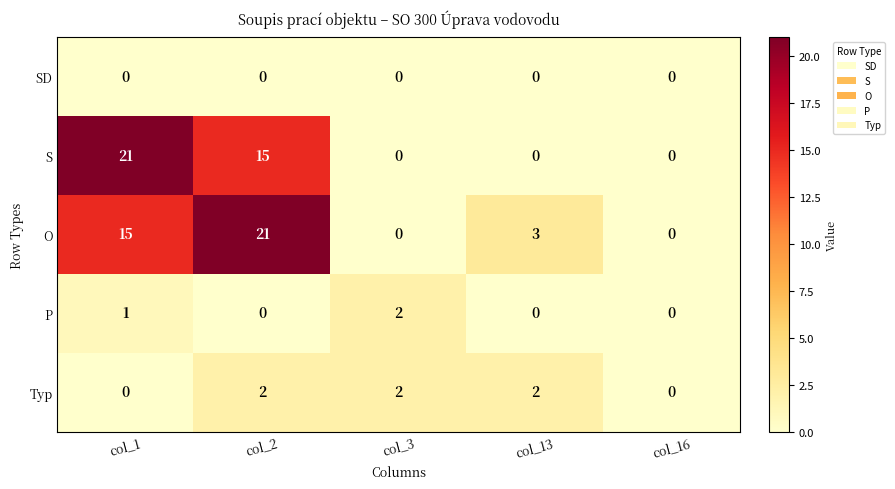

What is the greatest value displayed?

21